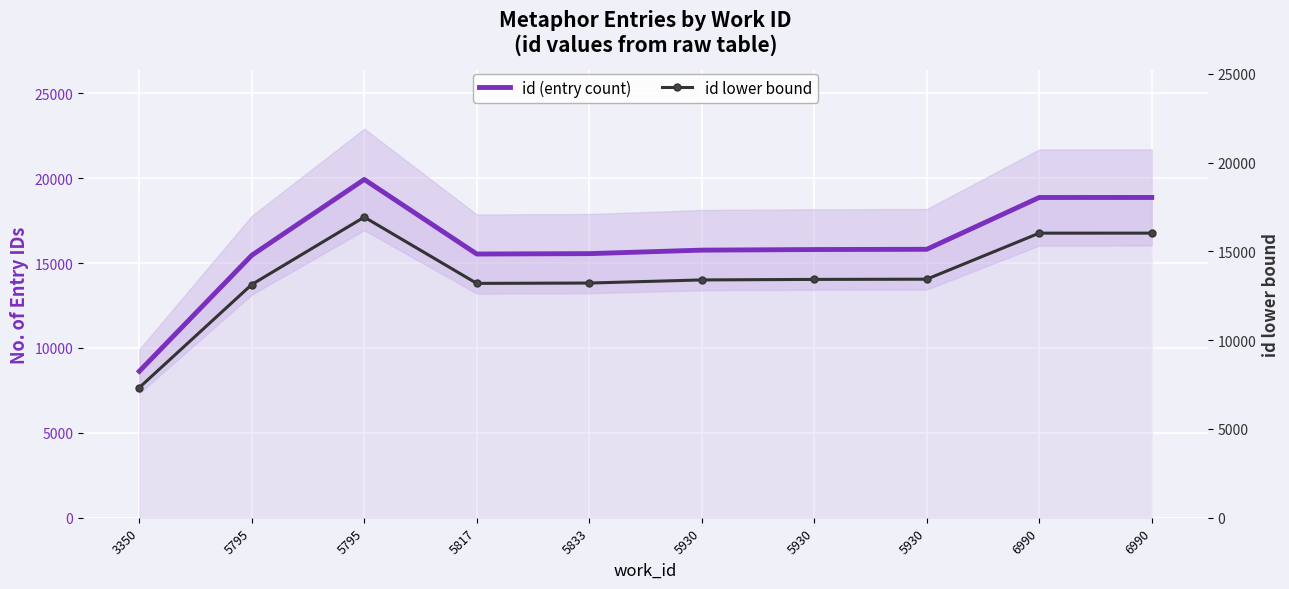

True or false: id lower bound and id (entry count) cross at least once.

False